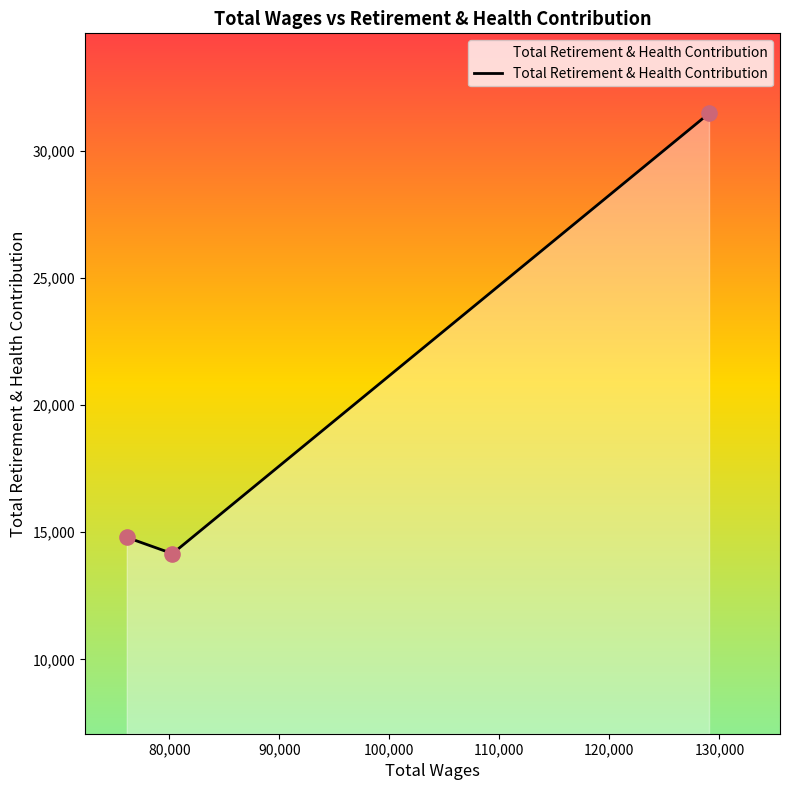

What is the maximum value shown in the chart?

31461